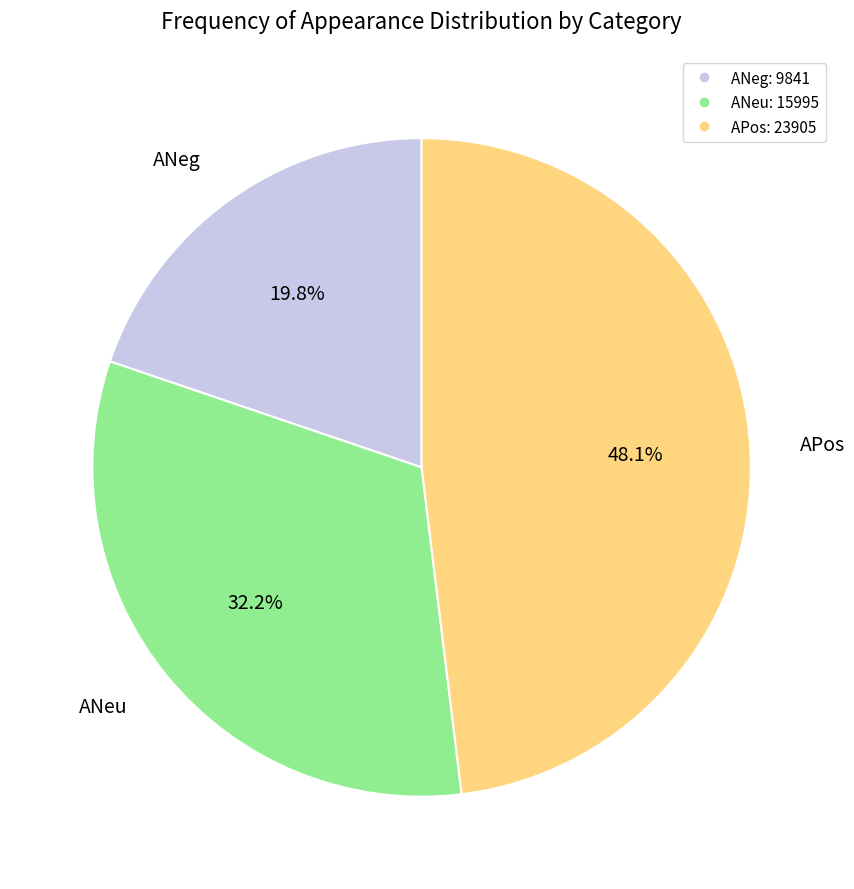

Is there a majority slice in this chart?

No